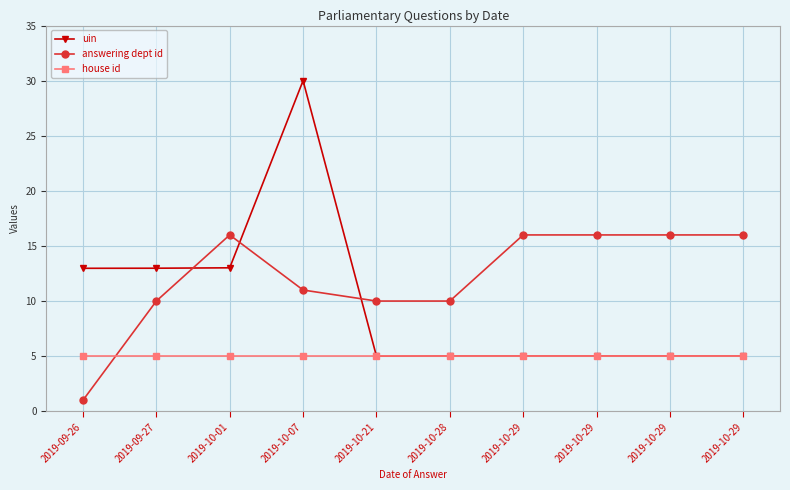

What is the label of the 10th point from the right?

2019-09-26